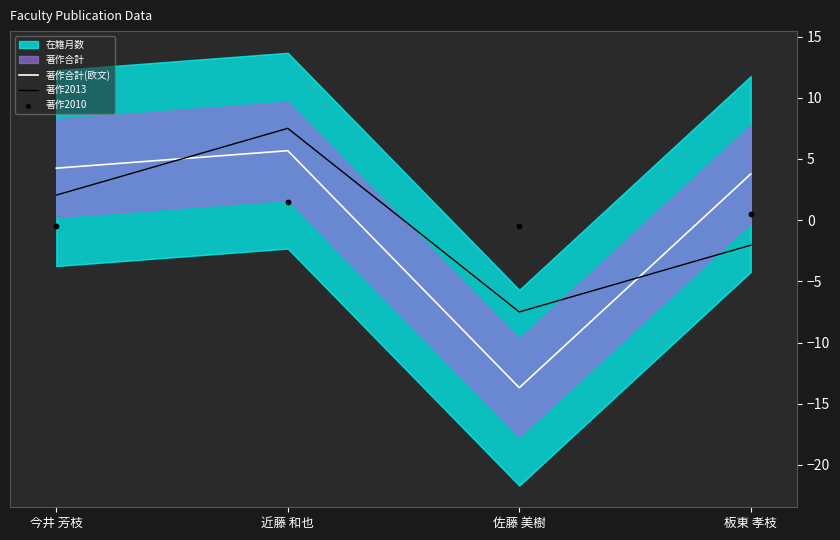

Which series has the widest spread of Y values?

著作合計(欧文)